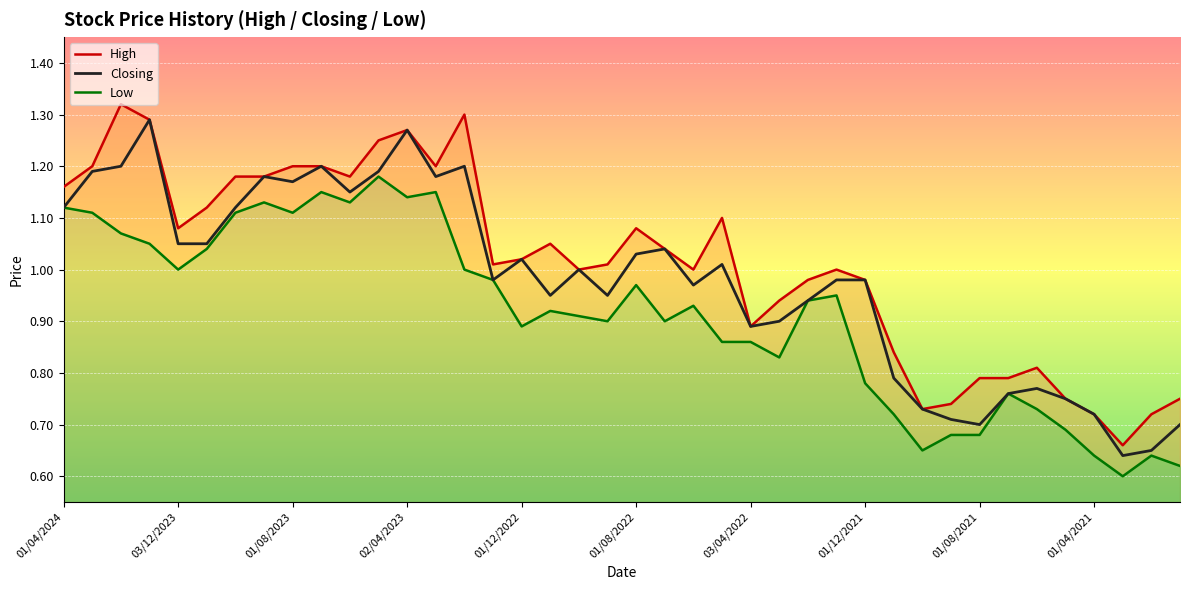

The value of Closing at 01/12/2021 is 0.7. True or false?

False